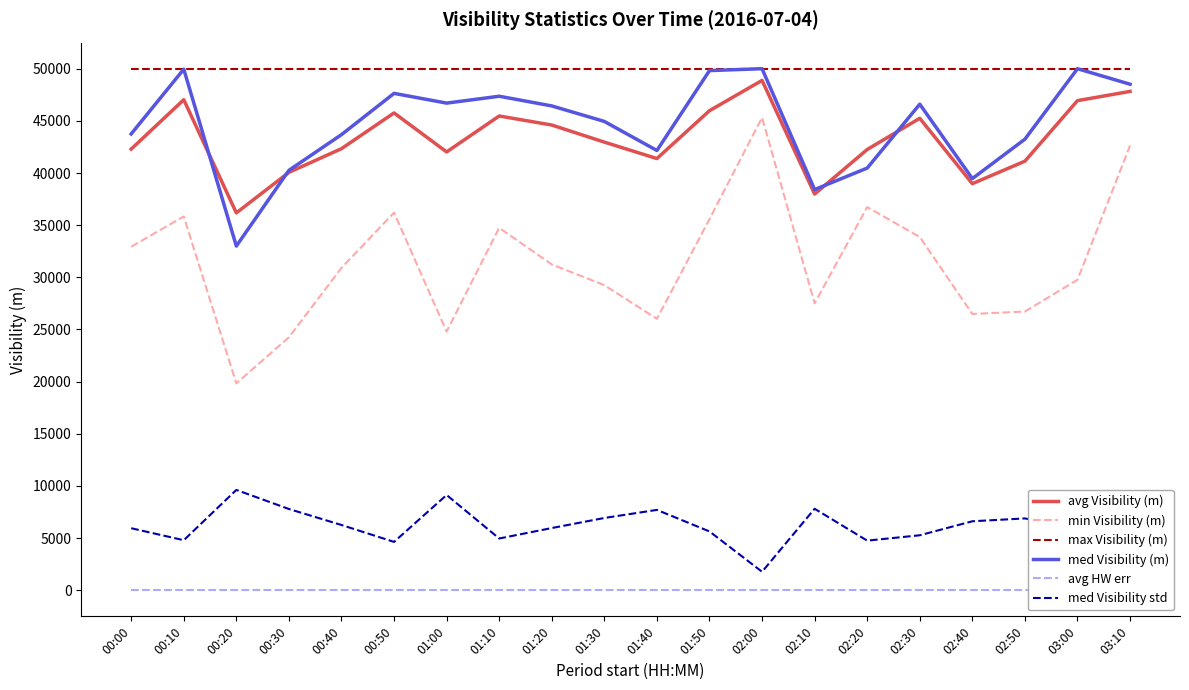

How many categories are shown in the chart?

20